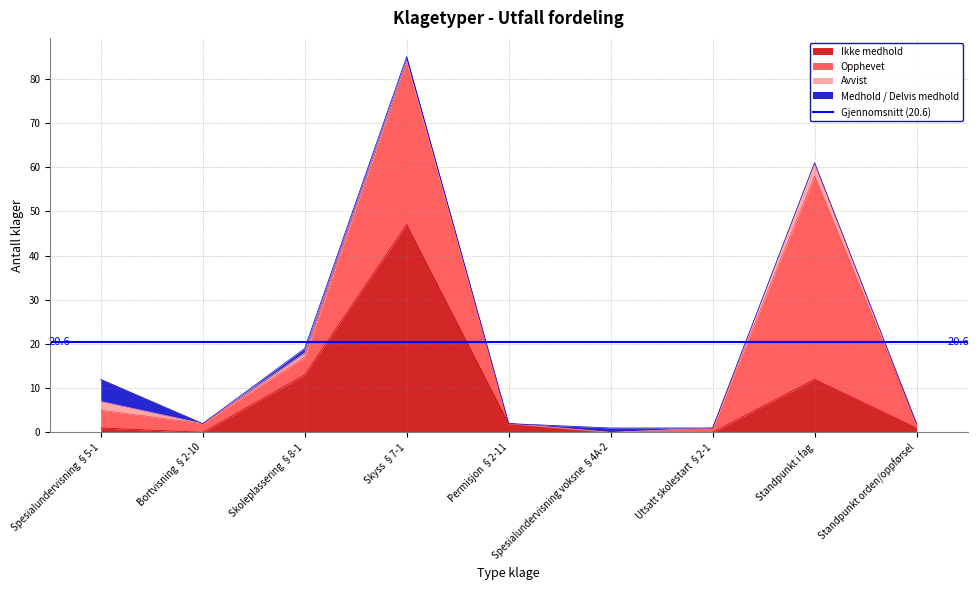

In Ikke medhold, how many points are higher than both neighbors (excluding endpoints)?

2